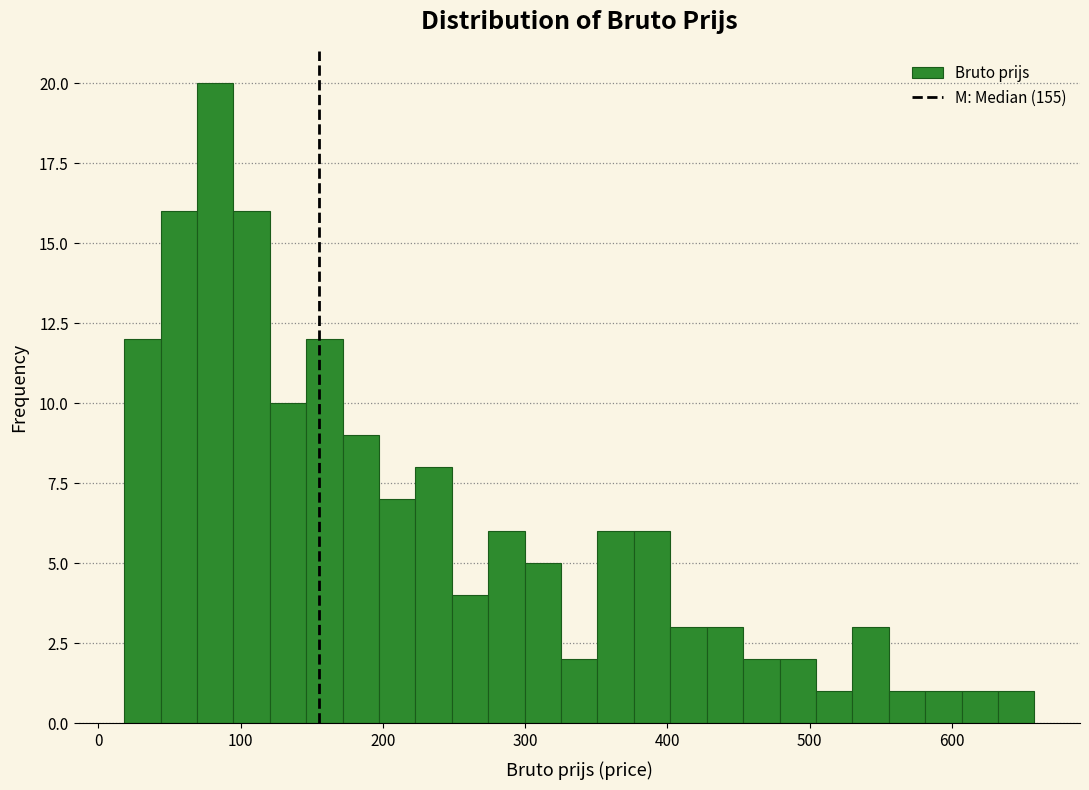

Around what value on the x-axis is the tallest bar? Give the approximate position of its centre, as read against the axis.

80